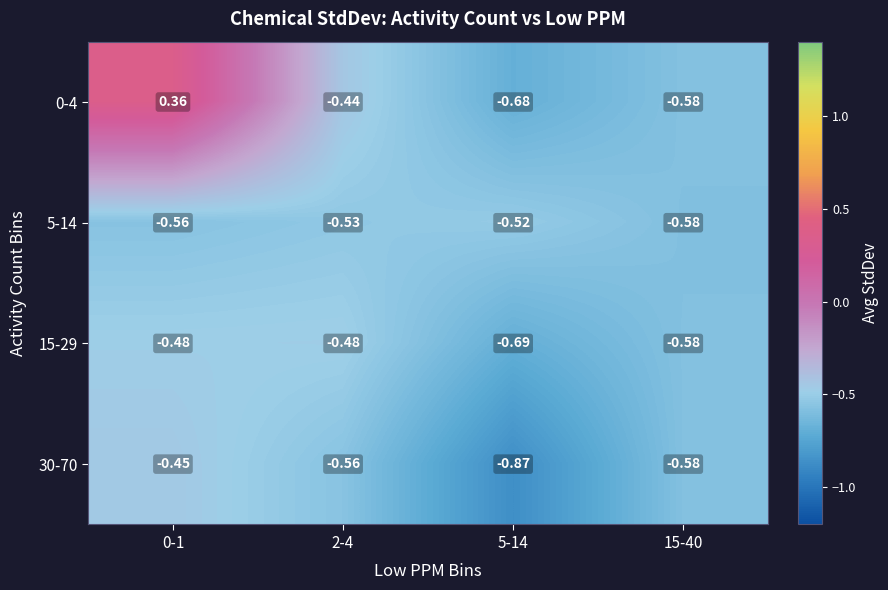

At how many categories does at least one series exceed 0?

1